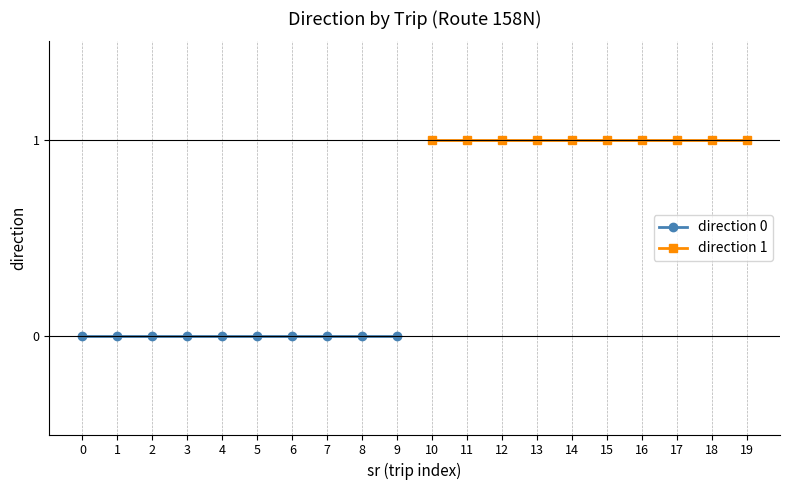

What is the average value of the direction 1 series?

1